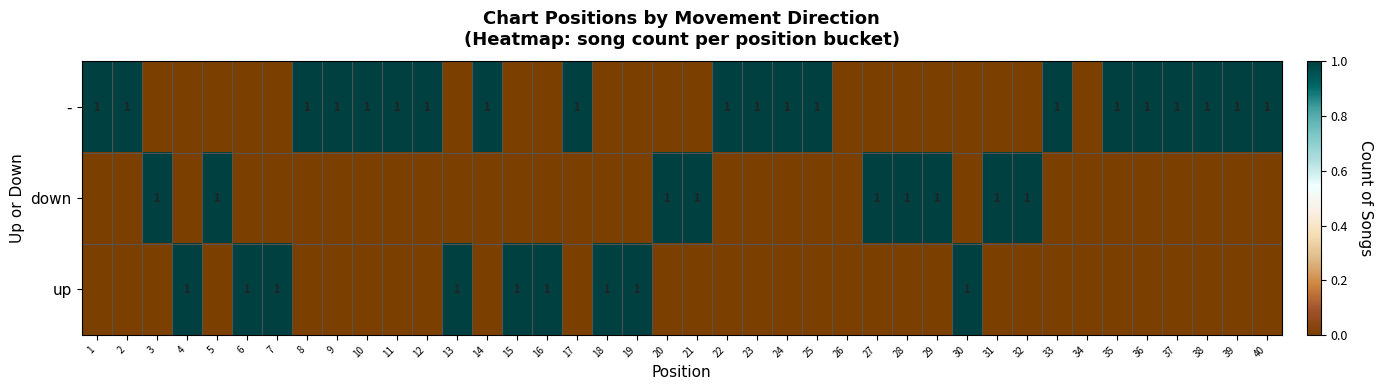

What is the highest value of the up series?

1